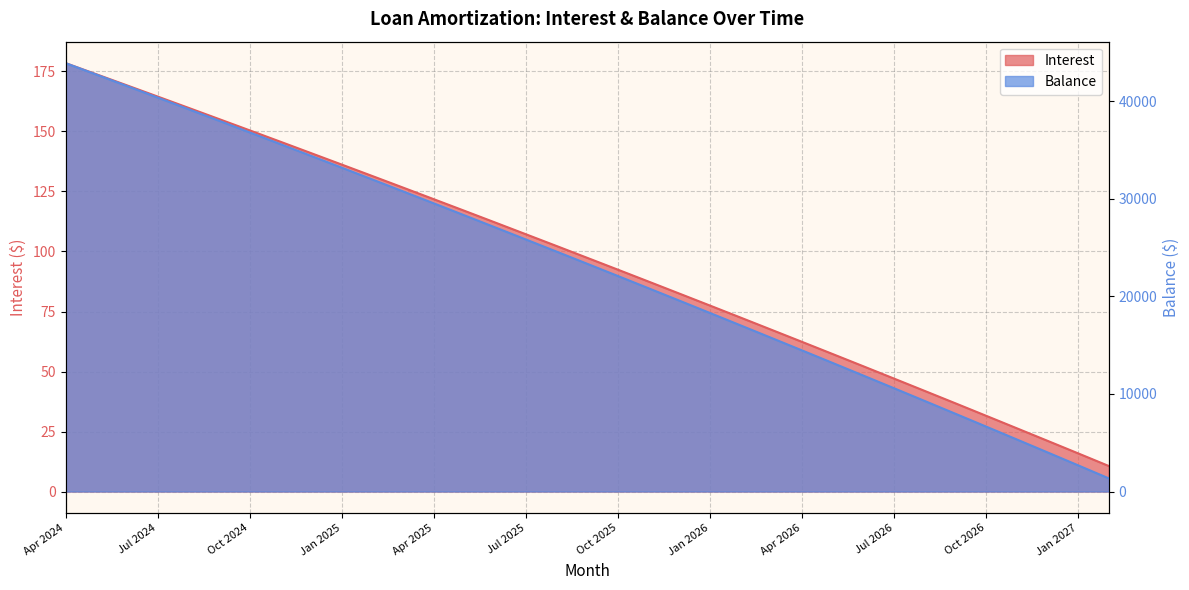

Reading right to left, list all the values displayed in this chart.

Interest: 10.6	15.9	21.1	26.3	31.5	36.7	41.9	47.0	52.2	57.3	62.3	67.4	72.5	77.5	82.5	87.5	92.4	97.4	102.3	107.2	112.1	117.0	121.8	126.6	131.4	136.2	141.0	145.8	150.5	155.2	159.9	164.6	169.2	173.9	178.5
Balance: 1341.0	2677.0	4008.0	5333.0	6653.0	7968.0	9278.0	10583.0	11882.0	13176.0	14465.0	15749.0	17028.0	18302.0	19571.0	20835.0	22094.0	23348.0	24597.0	25841.0	27080.0	28314.0	29544.0	30769.0	31989.0	33204.0	34414.0	35619.0	36820.0	38016.0	39207.0	40394.0	41576.0	42753.0	43926.0